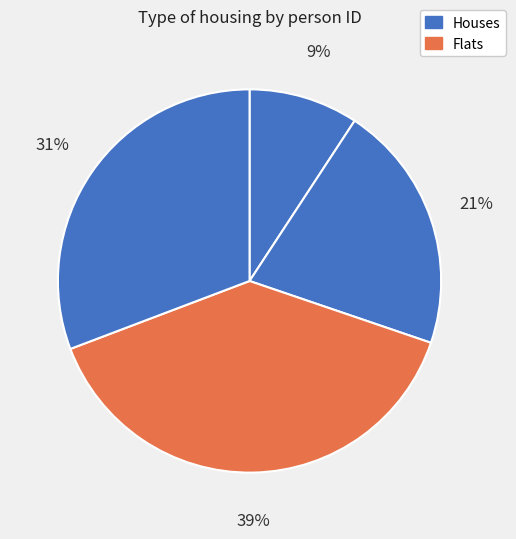

How many segments does this pie chart have?

4